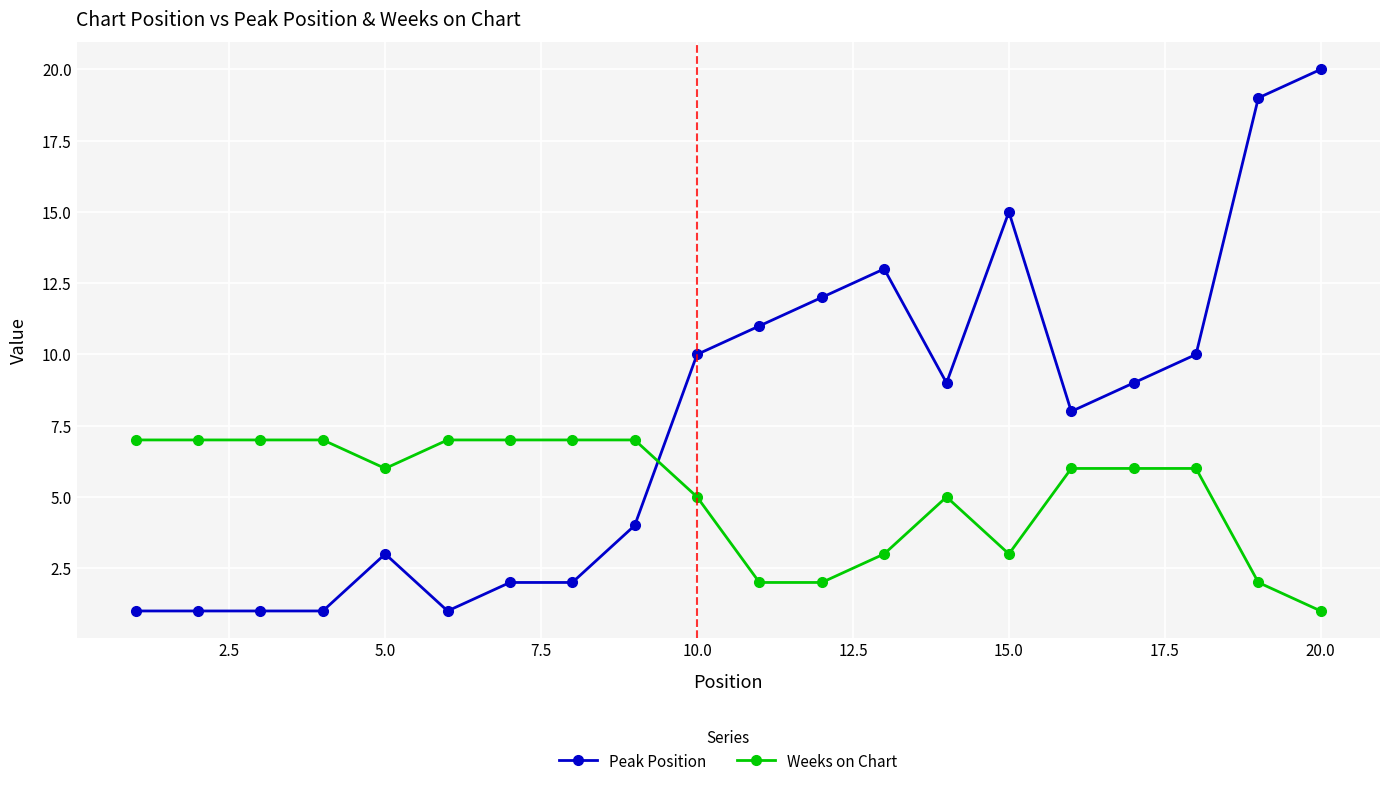

Which series has the largest total across all categories?

Peak Position